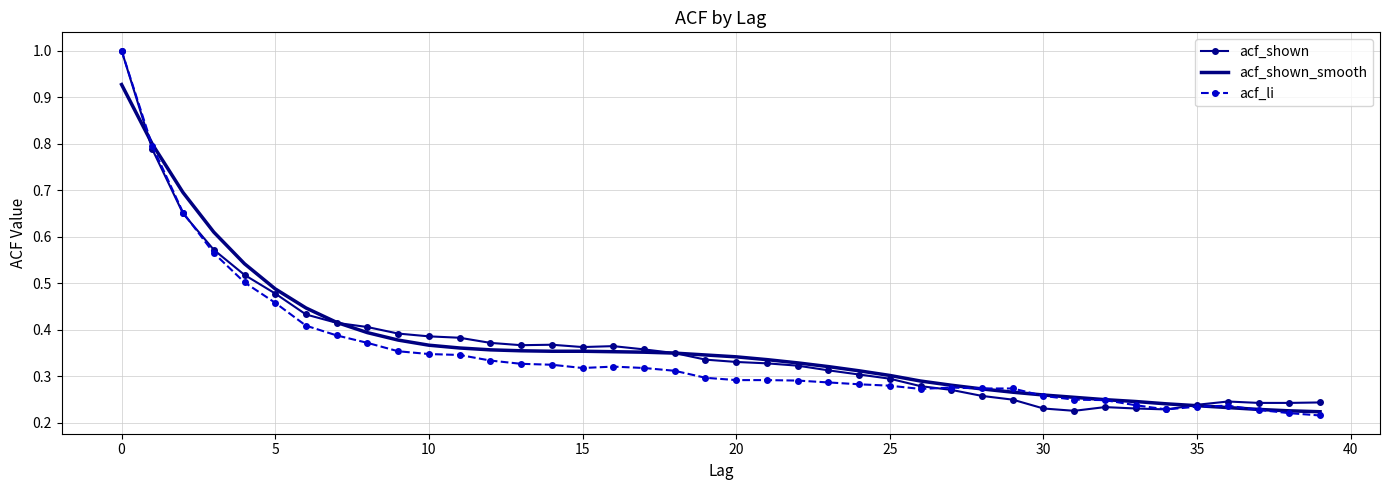

What is the maximum value for acf_shown?

1.0